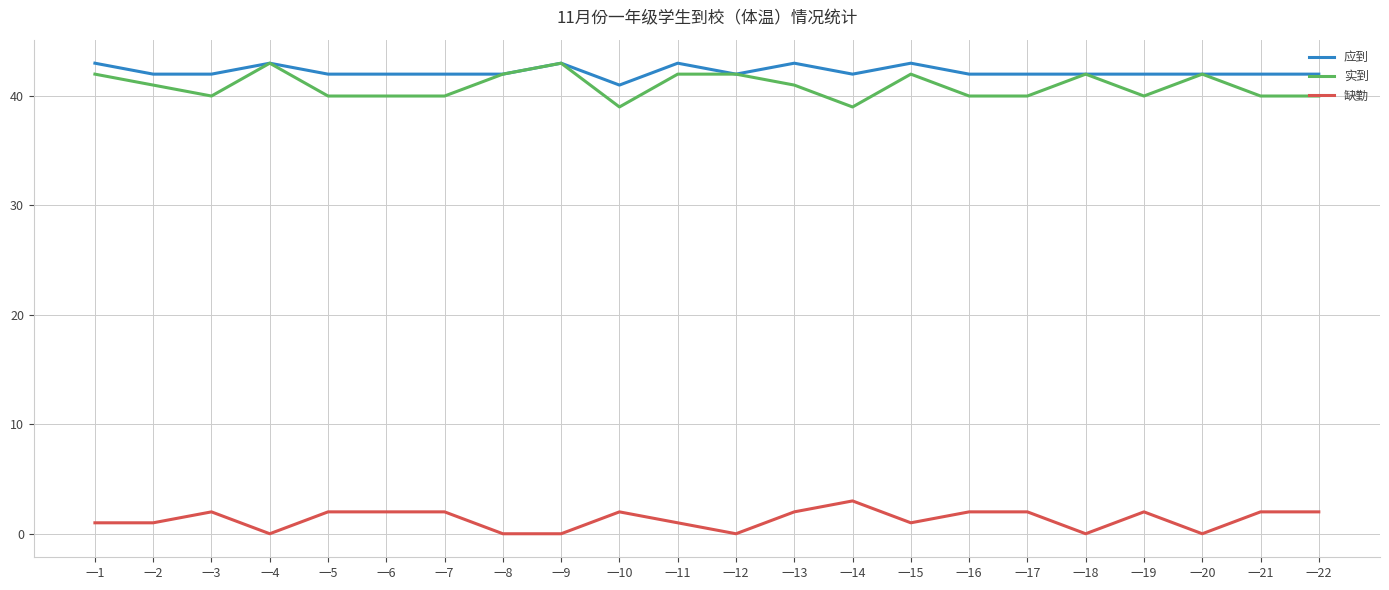

Does the chart have visible grid lines?

Yes